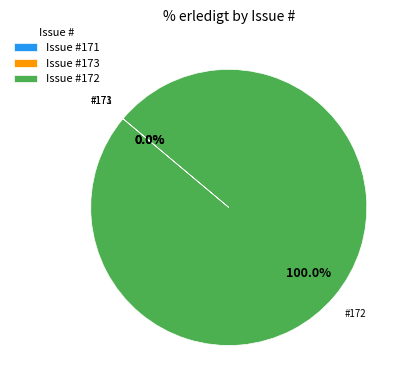

True or false: 172 accounts for 99% of the total.

False